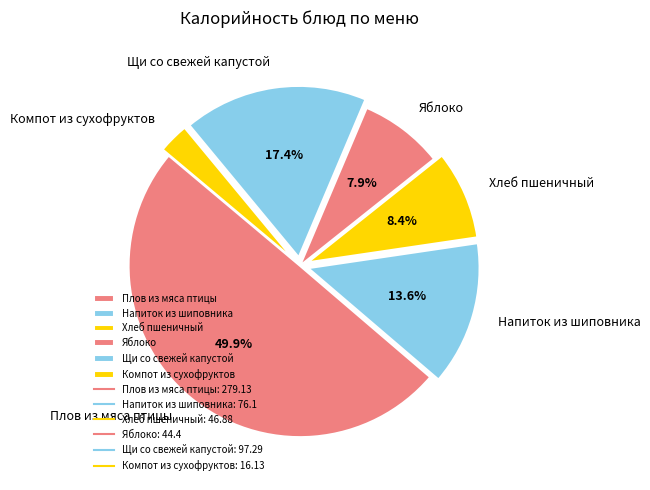

Do Яблоко and Щи со свежей капустой together represent more than half of the pie?

No